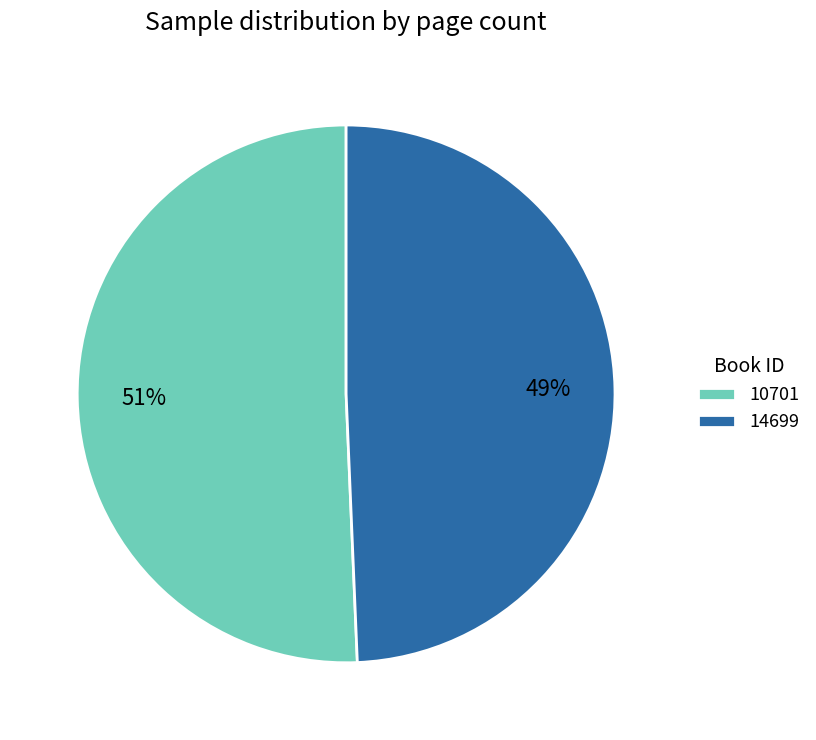

Is the sum of 10701 and 14699 greater than half?

Yes